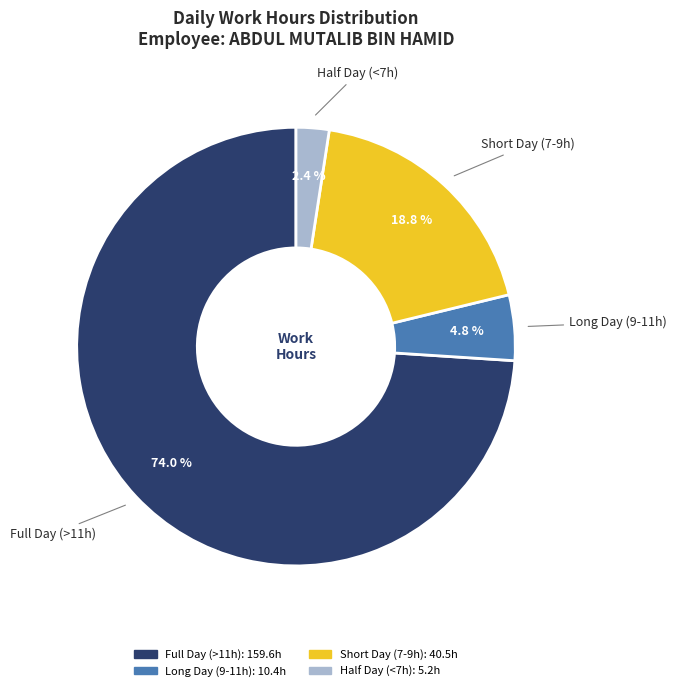

Is there a majority slice in this chart?

Yes